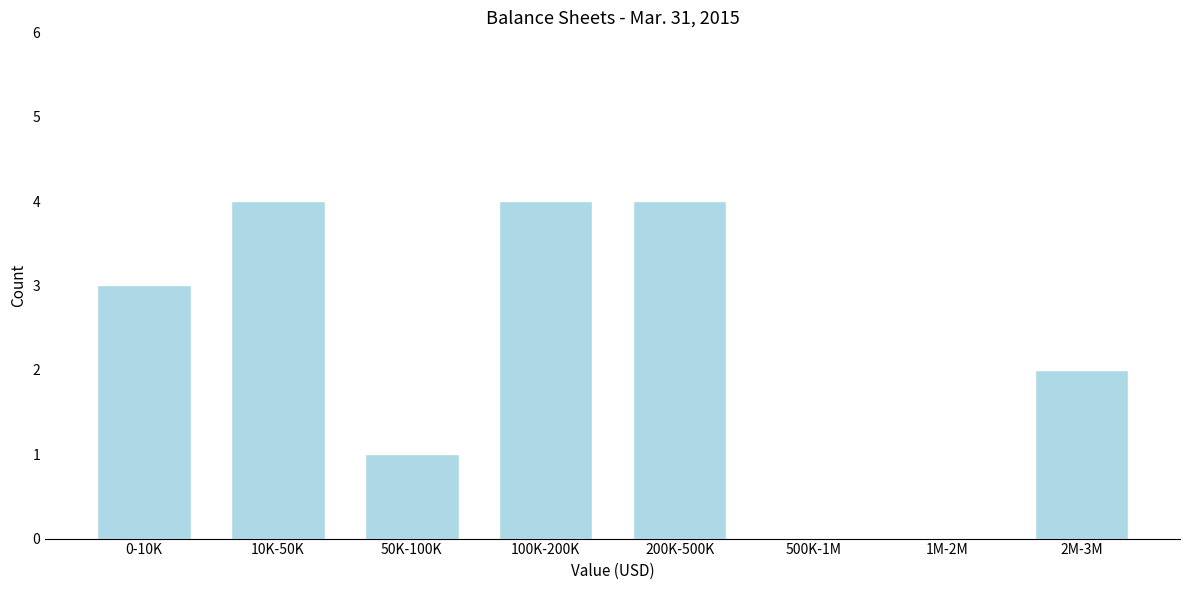

Reading left to right, what are all the values shown in this chart?

0-10K=3	10K-50K=4	50K-100K=1	100K-200K=4	200K-500K=4	500K-1M=0	1M-2M=0	2M-3M=2